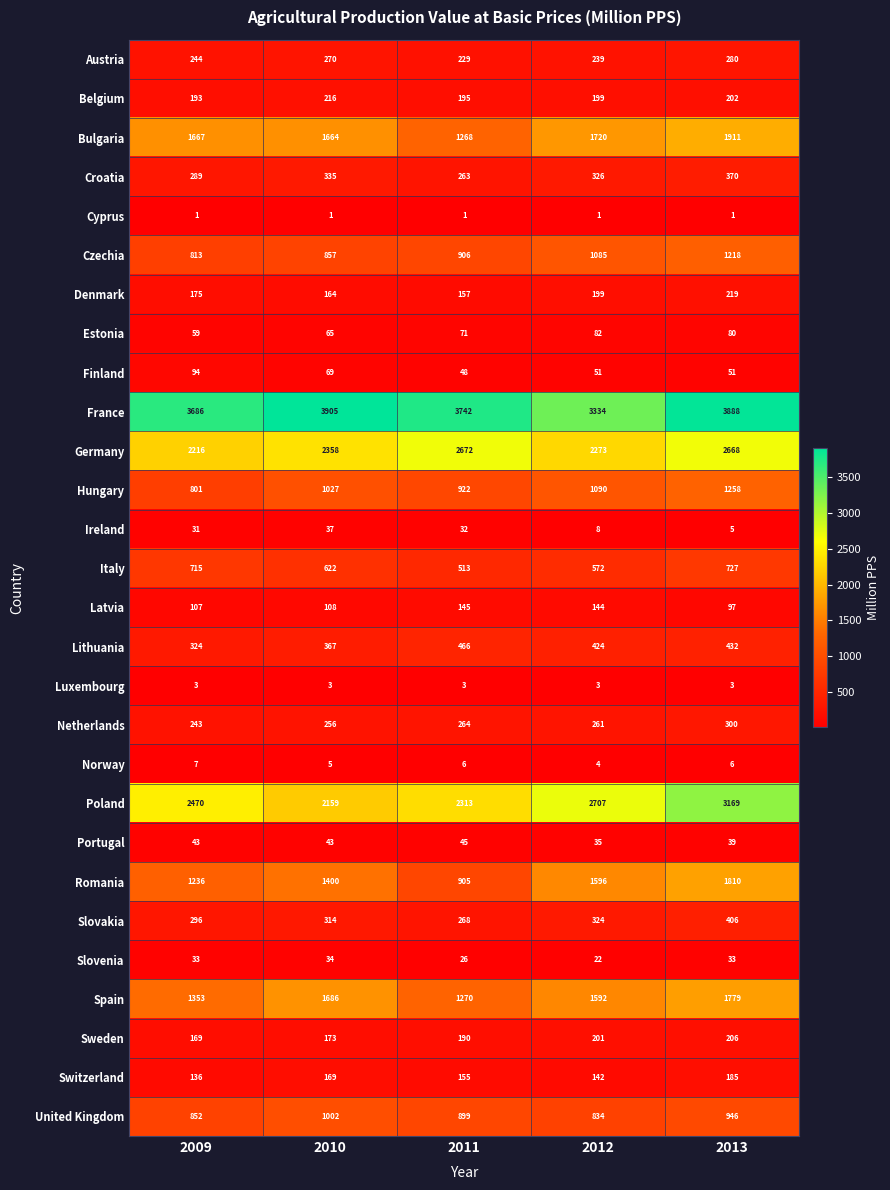

What value does the Lithuania series have at 2012, to the nearest 50?

400